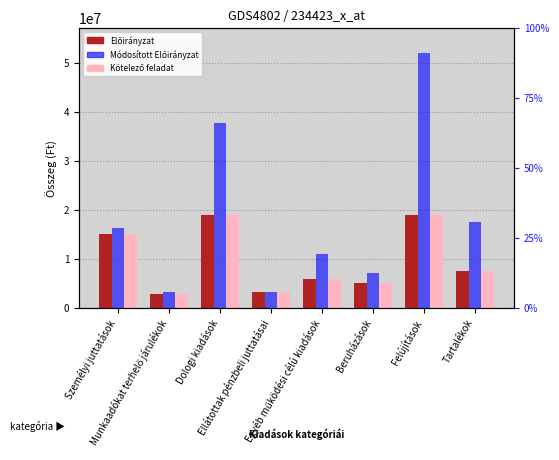

At which label does Módosított Előirányzat first exceed 16277100?

Dologi kiadások